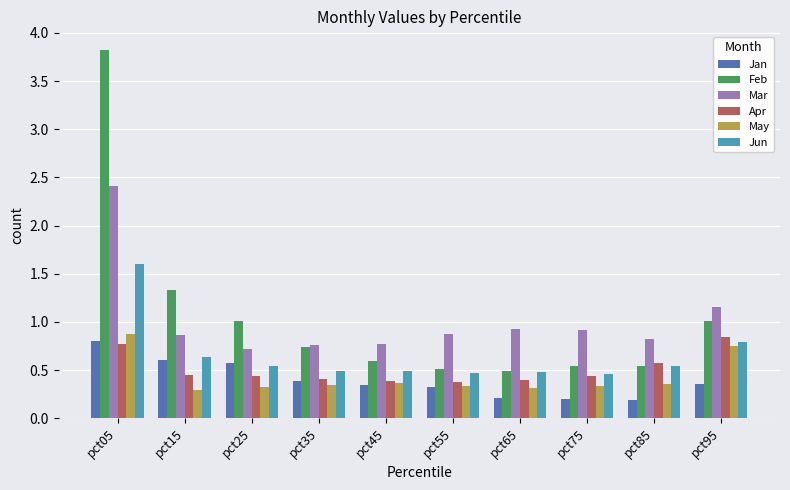

How many May values are between 0 and 1?

10